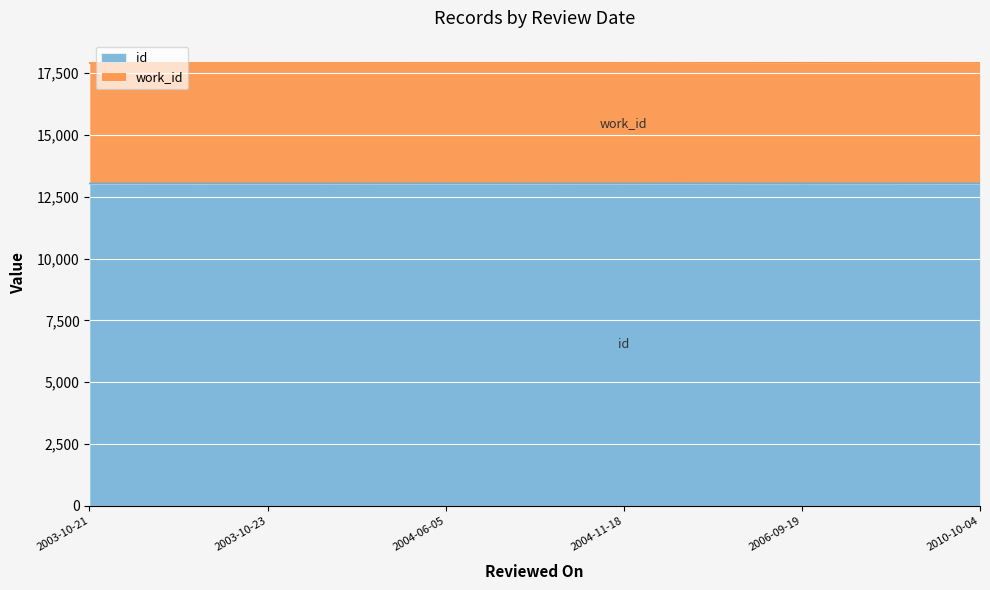

True or false: work_id_line and id_line cross at least once.

False